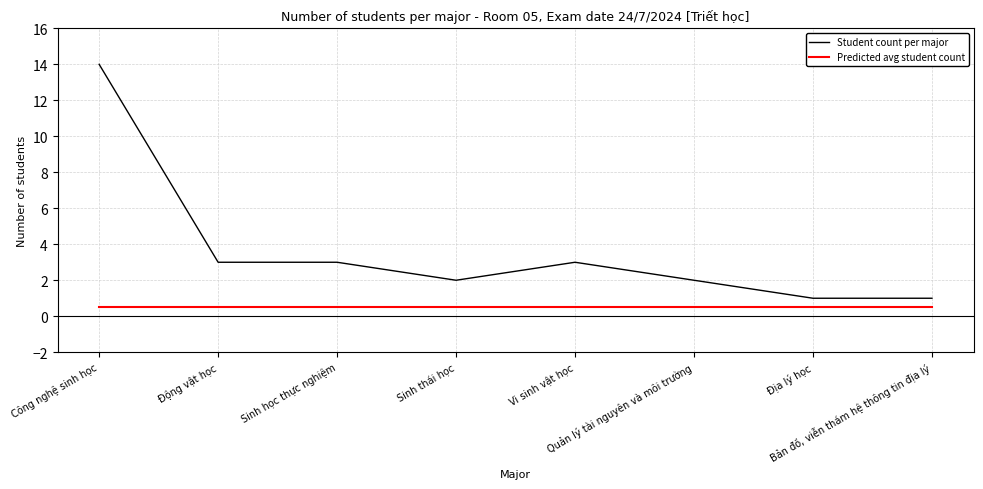

True or false: Predicted avg student count and Student count per major cross at least once.

False